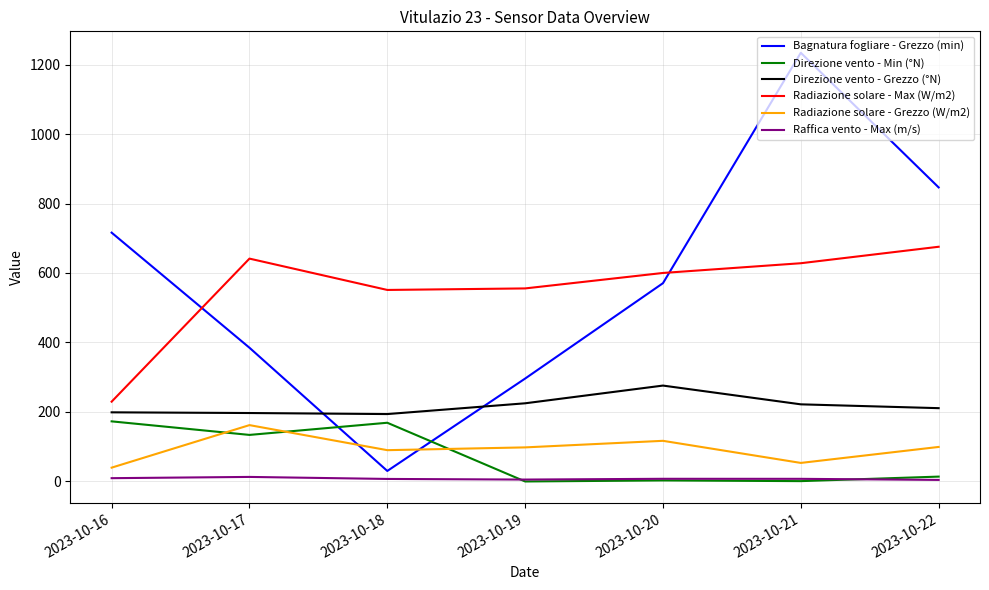

What is the sum of the Bagnatura fogliare - Grezzo (min) values at 2023-10-18 and 2023-10-17?

415.2